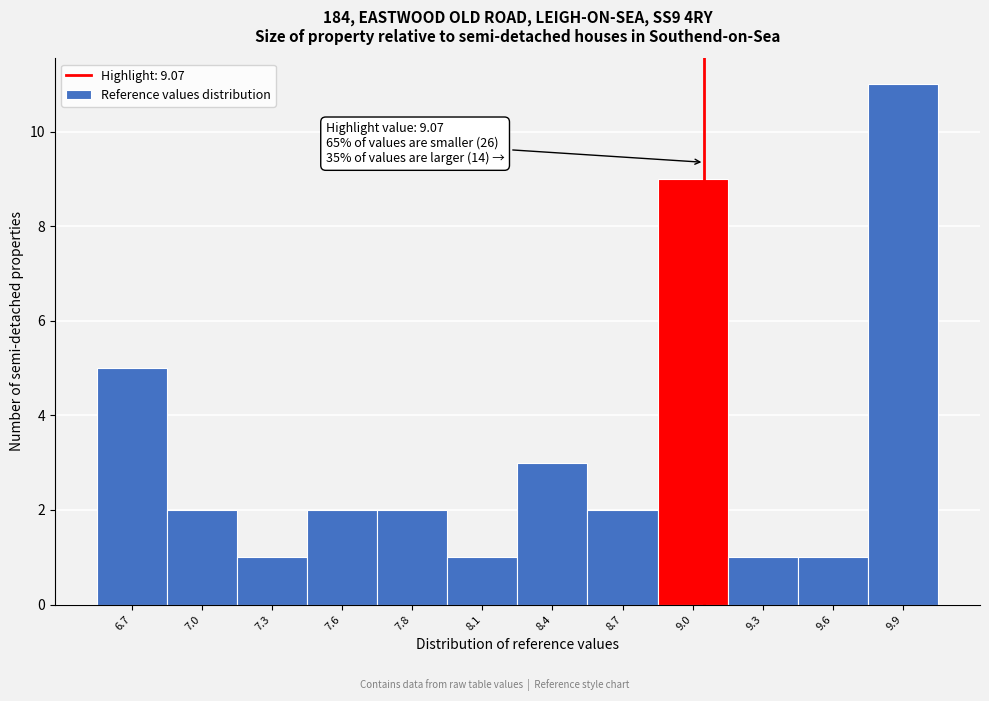

Reading right to left, transcribe all the data shown in this chart.

9.9=11	9.6=1	9.3=1	9.0=9	8.7=2	8.4=3	8.1=1	7.8=2	7.6=2	7.3=1	7.0=2	6.7=5